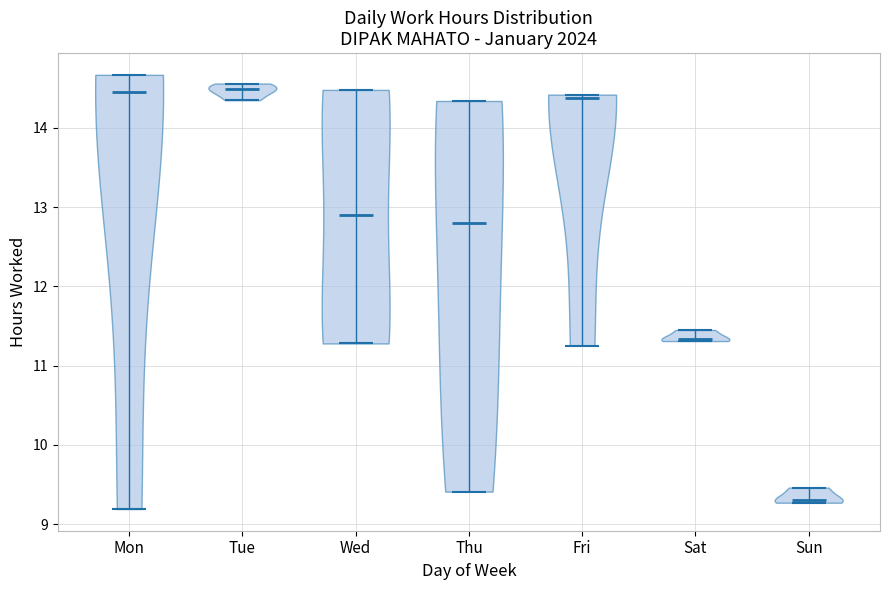

Where does the median line of the violin for Fri sit on the y-axis? The values are not printed on the chart, so give them approximately, as read against the axis.

14.4